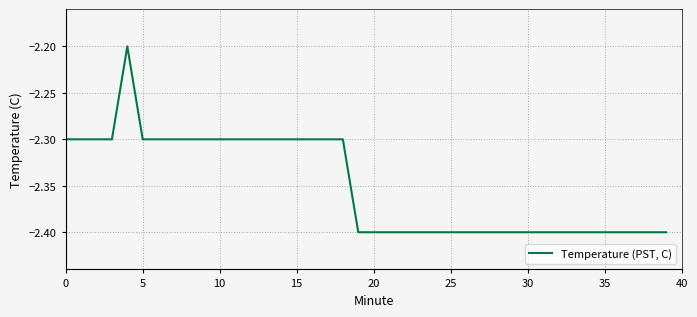

Does the chart display data point markers on the line(s)?

No